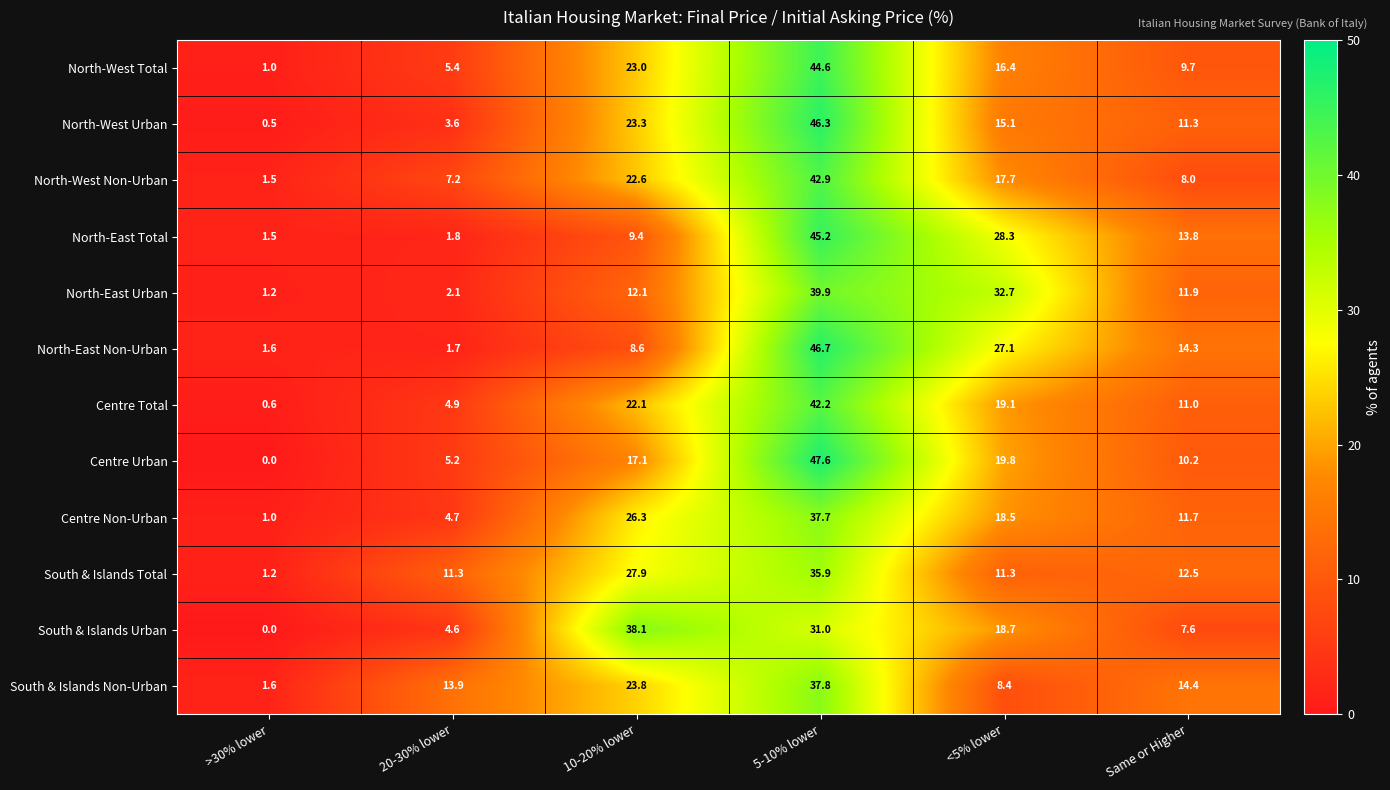

At which label is North-West Total closest to 22?

10-20% lower